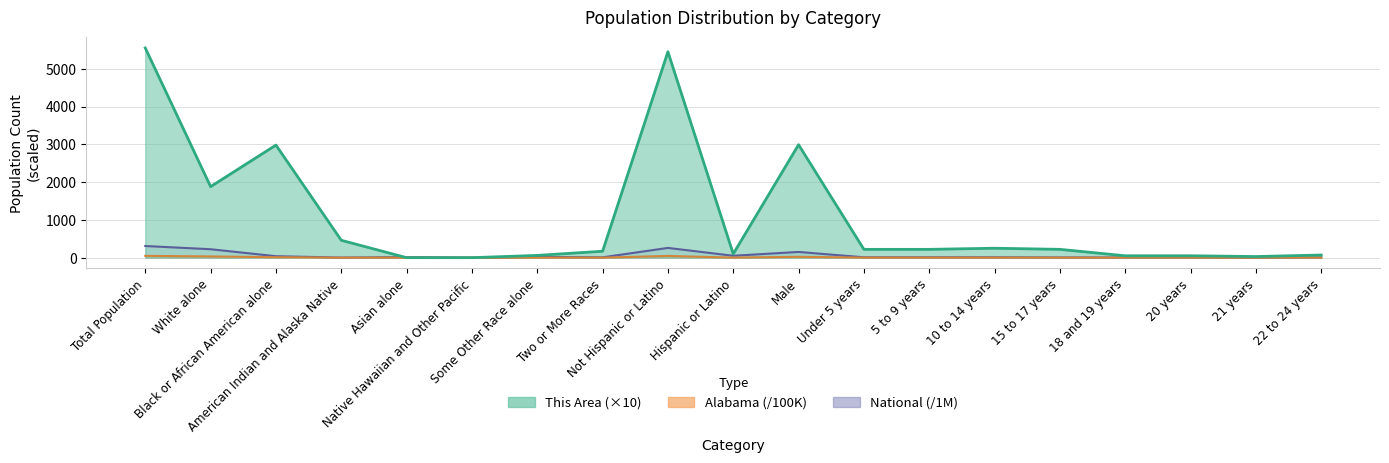

List the series in order of their peak value, lowest first.

Alabama, National, This Area